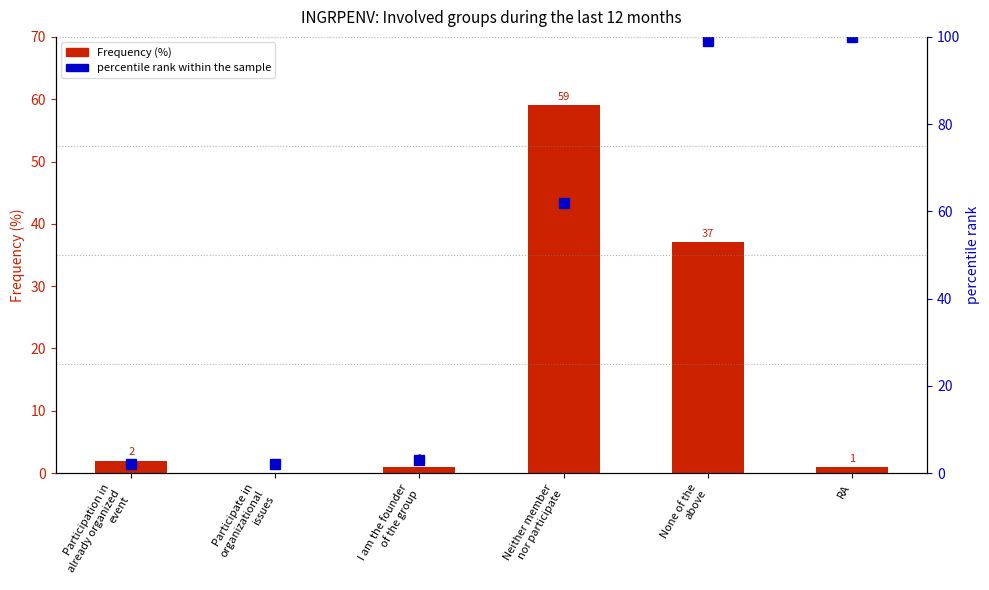

Between Participation in
already organized
event and Neither member
nor participate, which series saw the biggest shift?

percentile rank within the sample